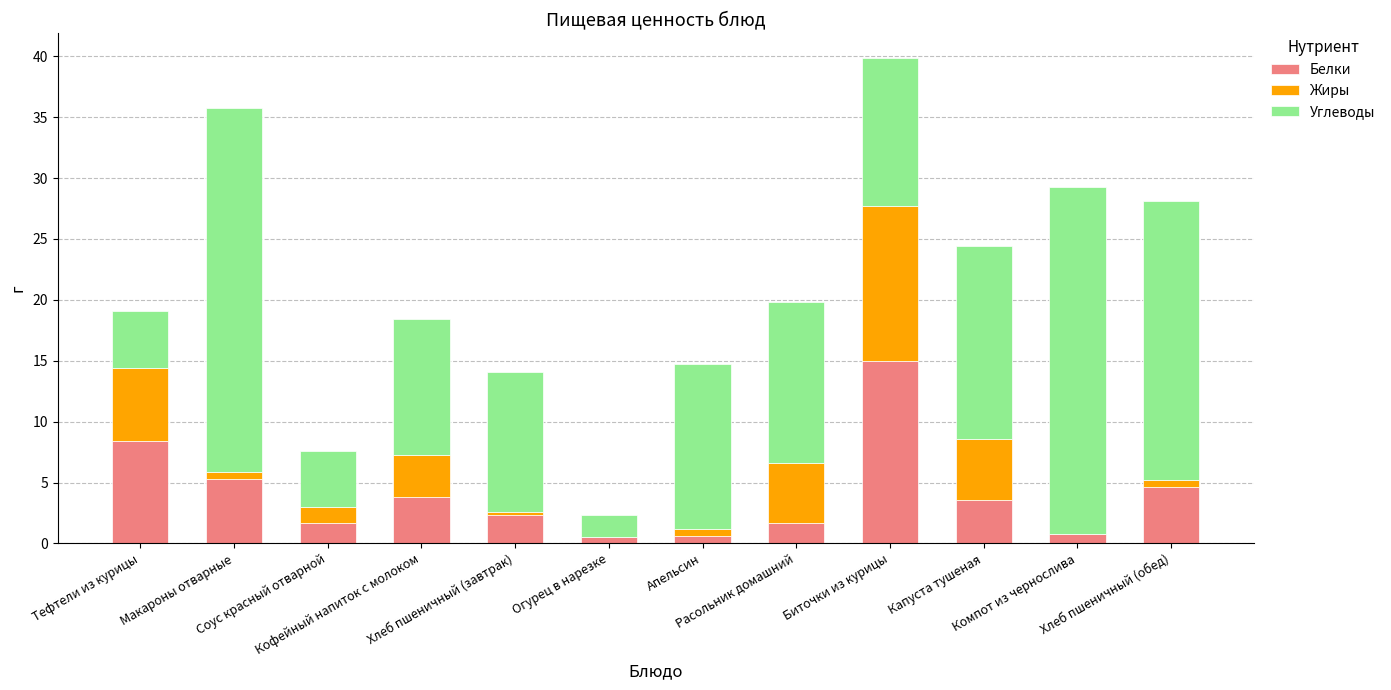

How many data points in Белки are above 3?

6